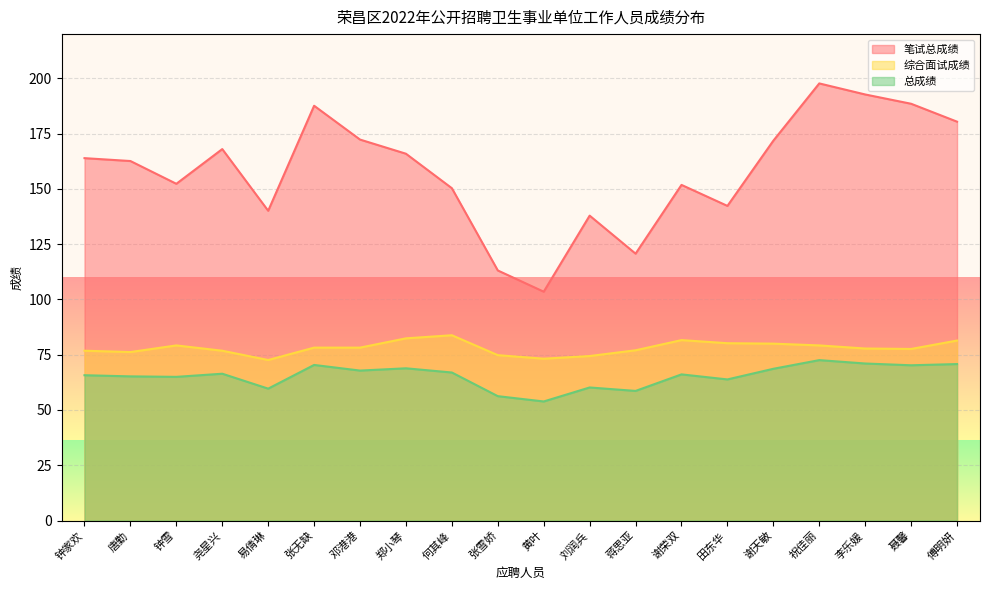

At which category does 综合面试成绩 reach its first local valley?

唐勤